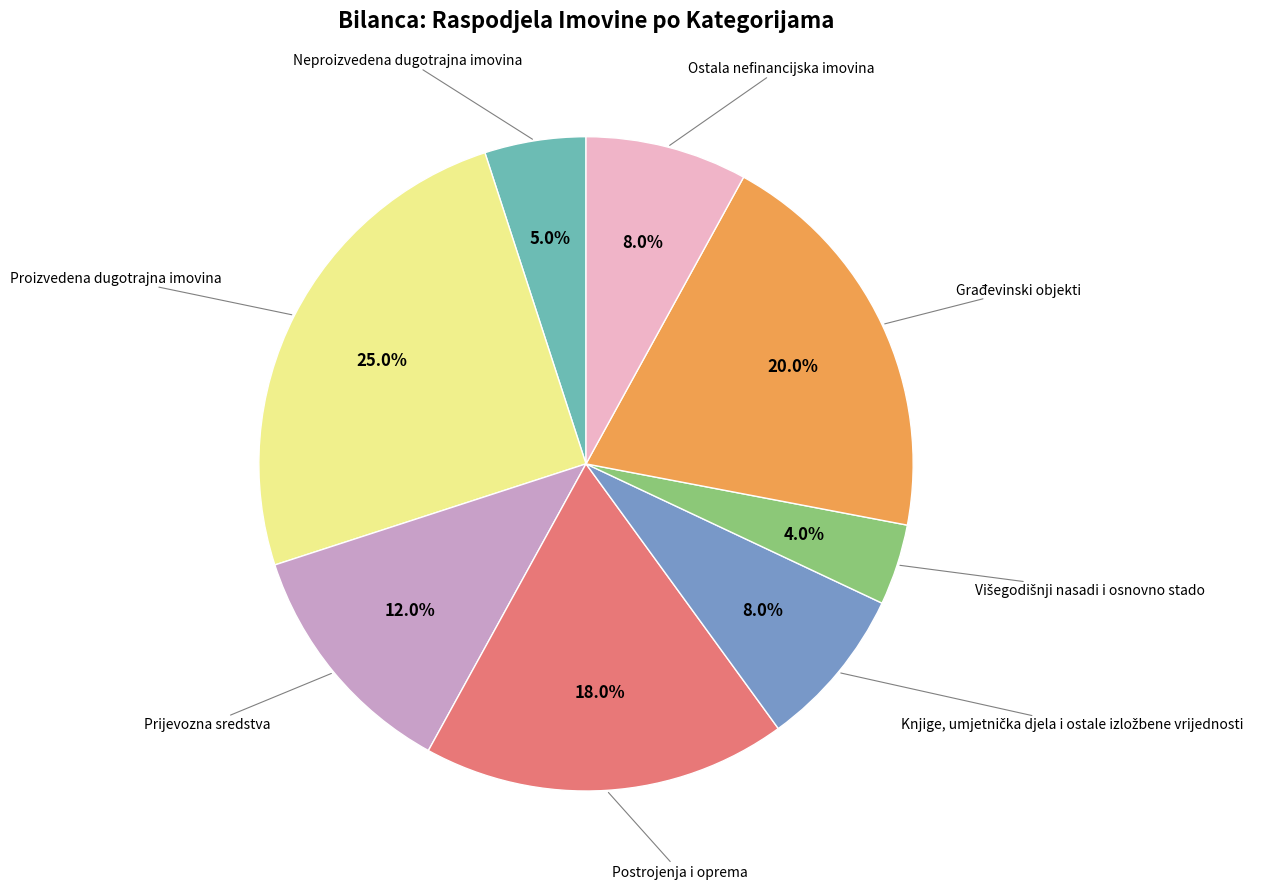

Does any single category account for the majority?

No